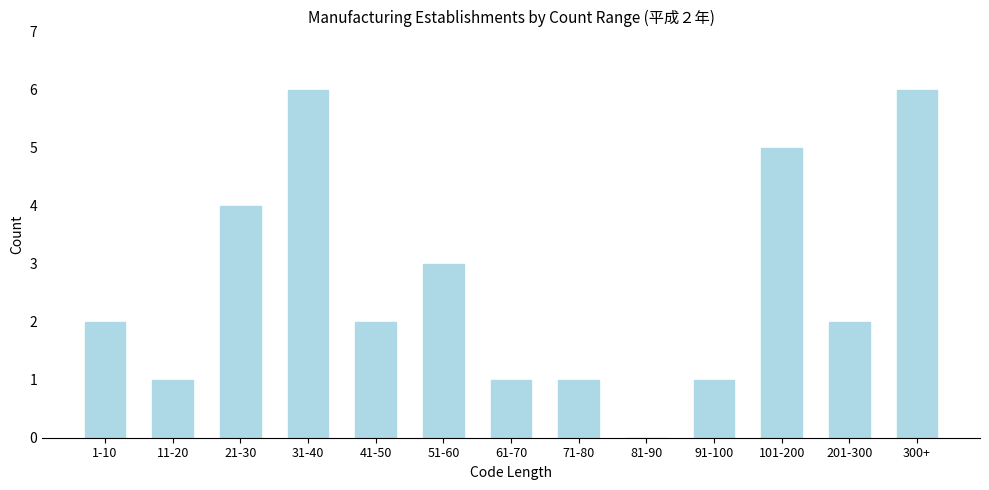

Reading right to left, list all the values displayed in this chart.

300+=6	201-300=2	101-200=5	91-100=1	81-90=0	71-80=1	61-70=1	51-60=3	41-50=2	31-40=6	21-30=4	11-20=1	1-10=2